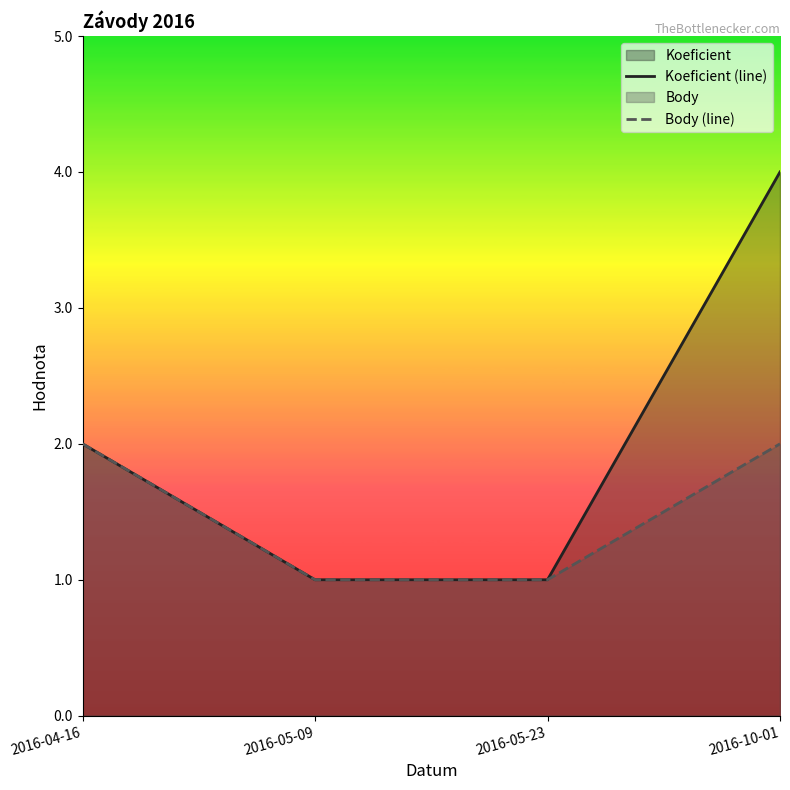

At which label is Body (line) closest to 1?

2016-05-09